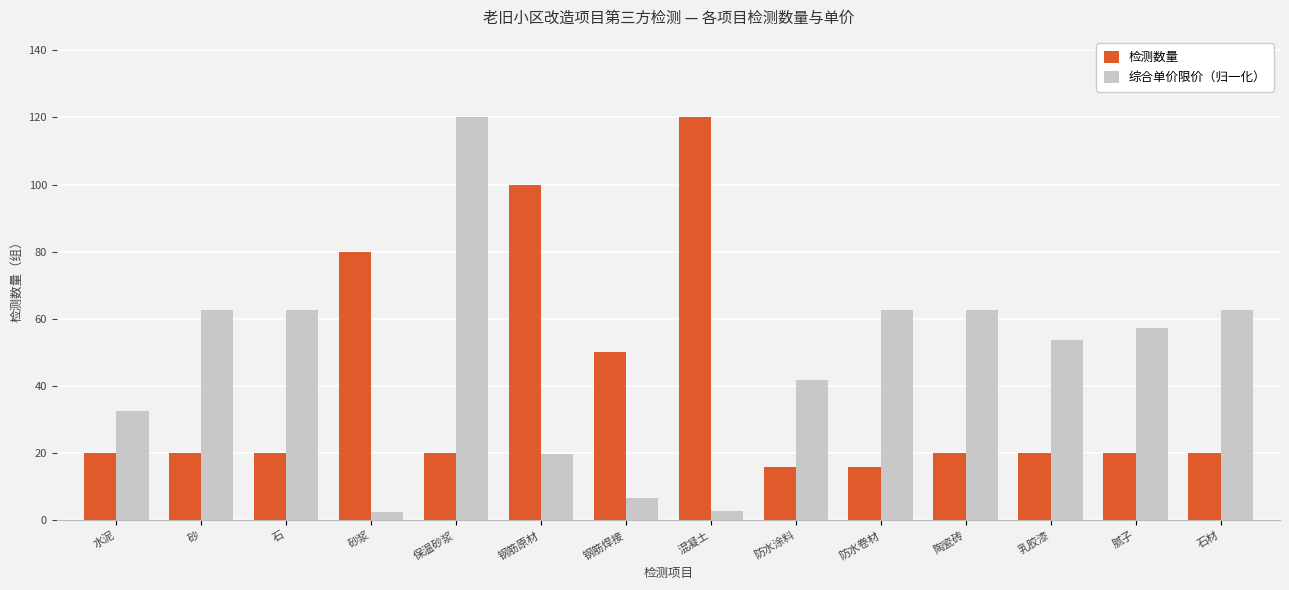

At which category is the sum across all series the highest?

保温砂浆